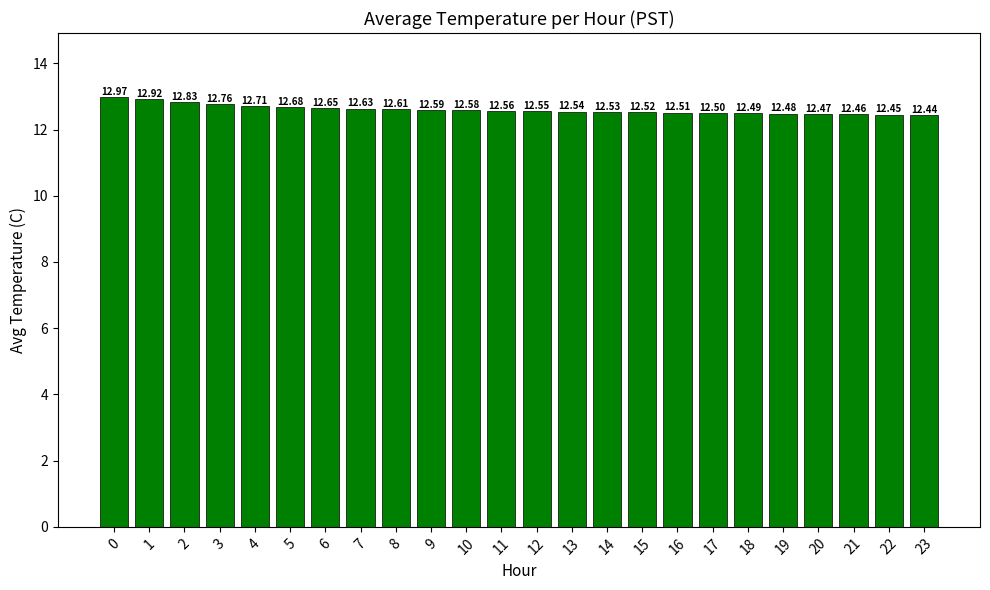

What is the difference between the second highest and minimum values?

0.5